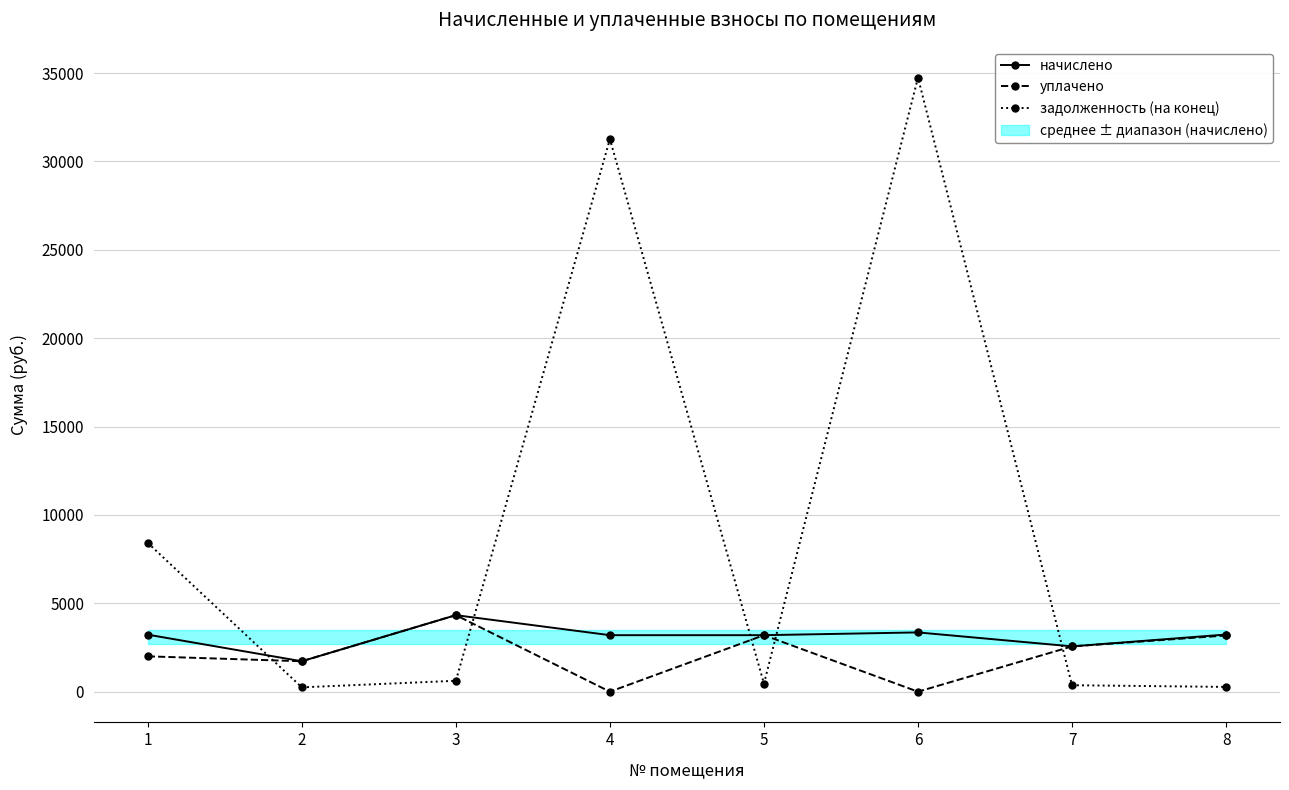

At how many categories does at least one series exceed 18083?

2